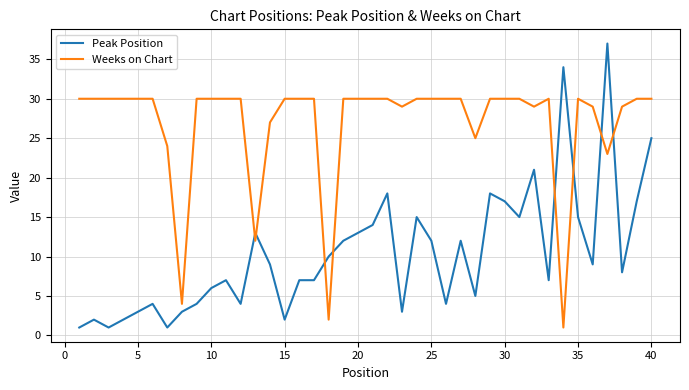

What is the difference between the maximum and minimum values in the Peak Position series?

36